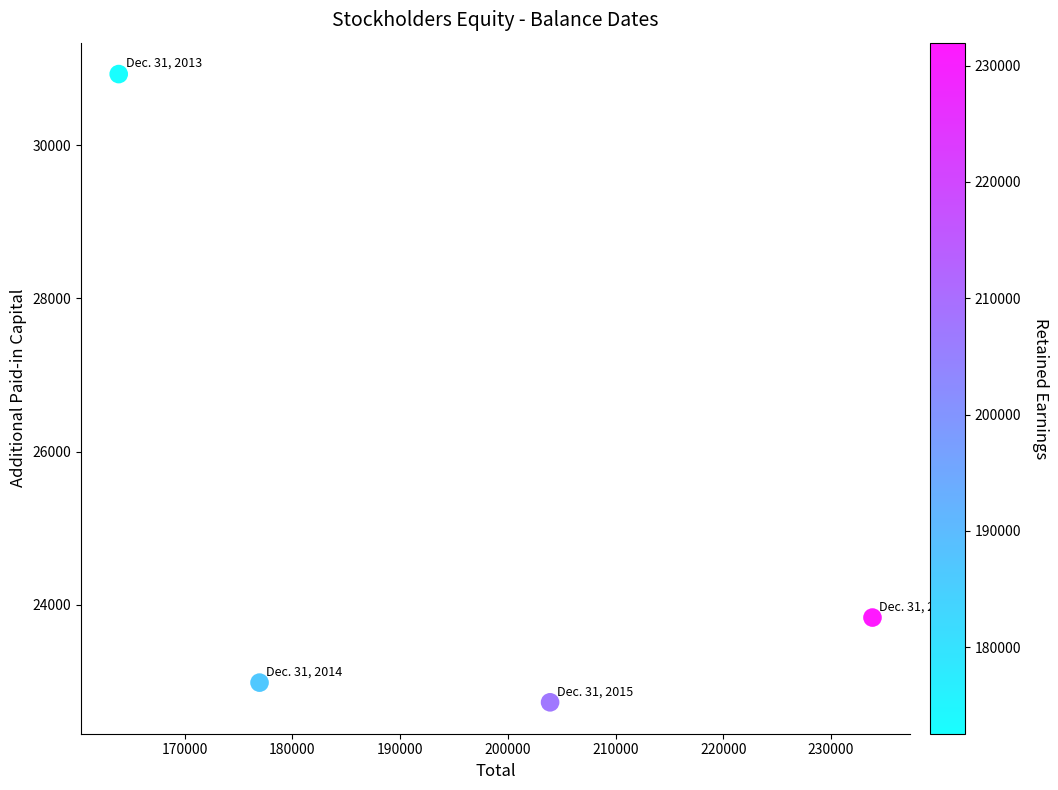

What is the average X value?

194649